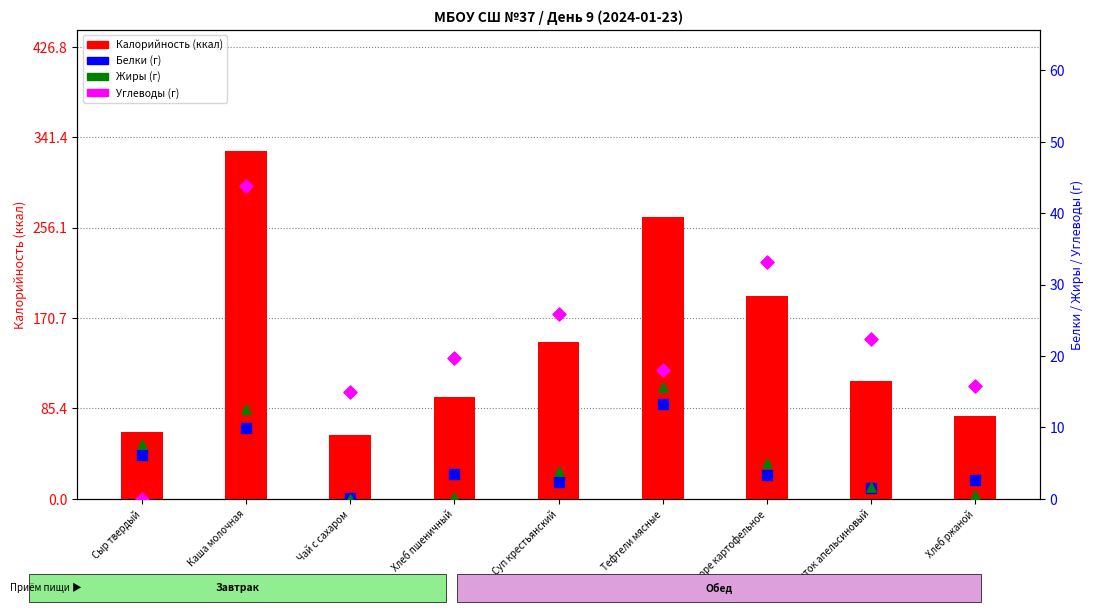

What are all the series names shown in the legend?

Калорийность, Белки, Жиры, Углеводы